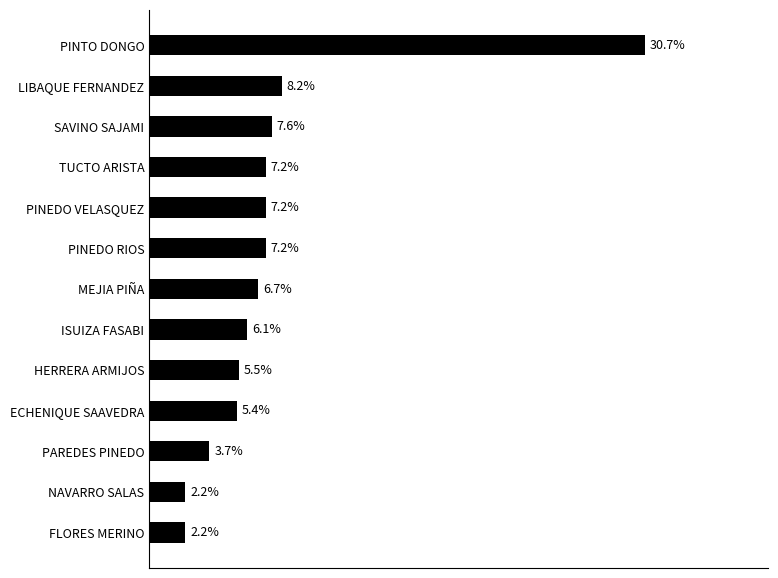

Which category has the highest value across all series?

PINTO DONGO